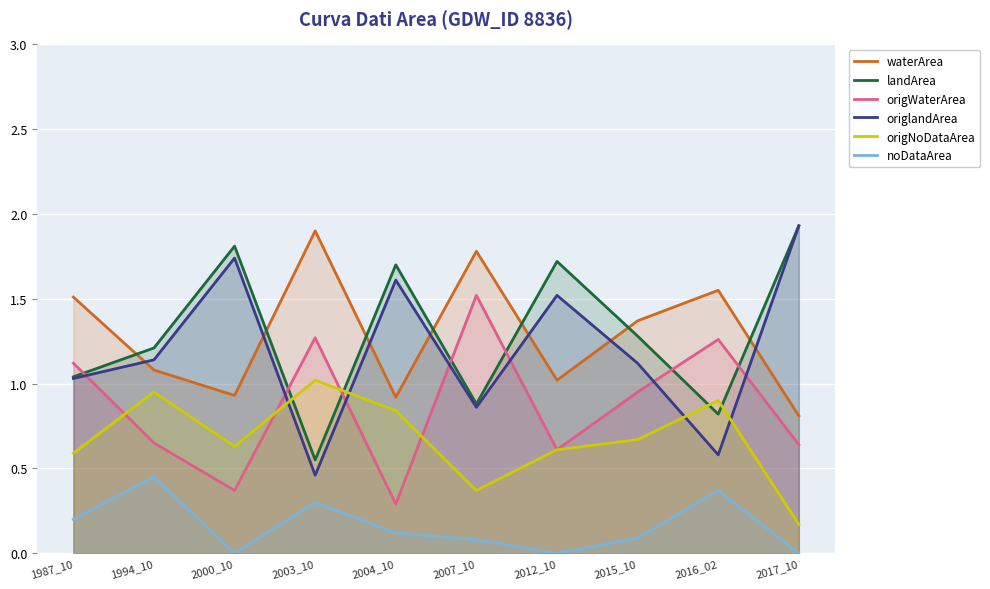

Between 2007_10 and 2017_10, which is larger?

2007_10